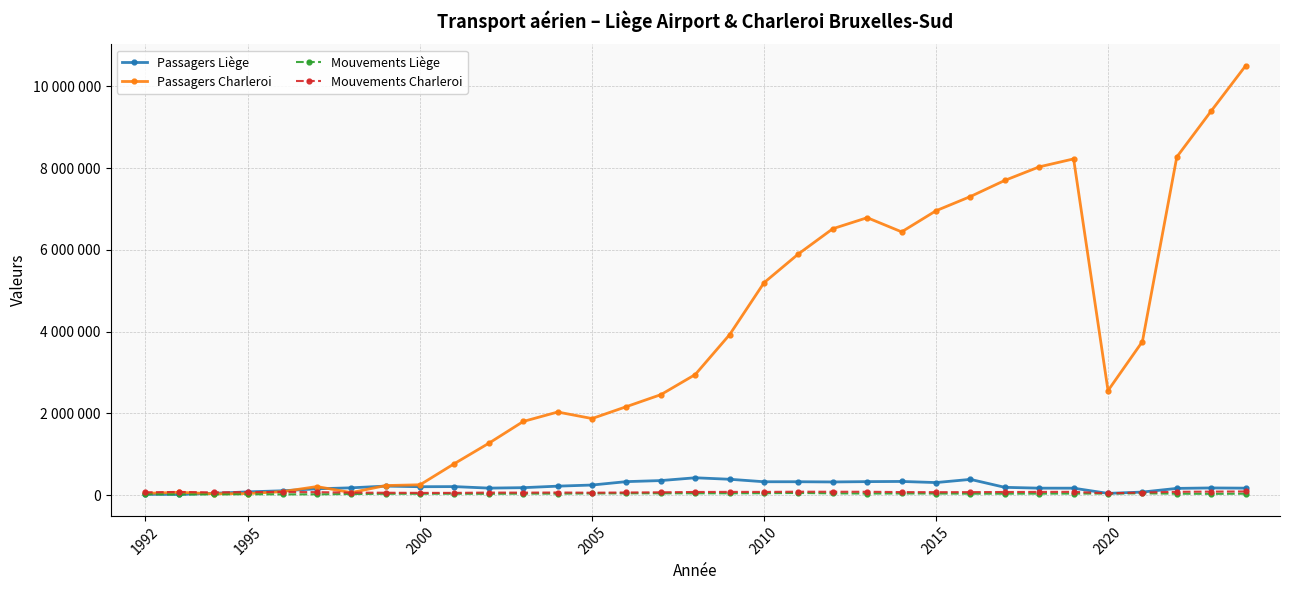

What are all the series names shown in the legend?

Passagers Liège, Passagers Charleroi, Mouvements Liège, Mouvements Charleroi